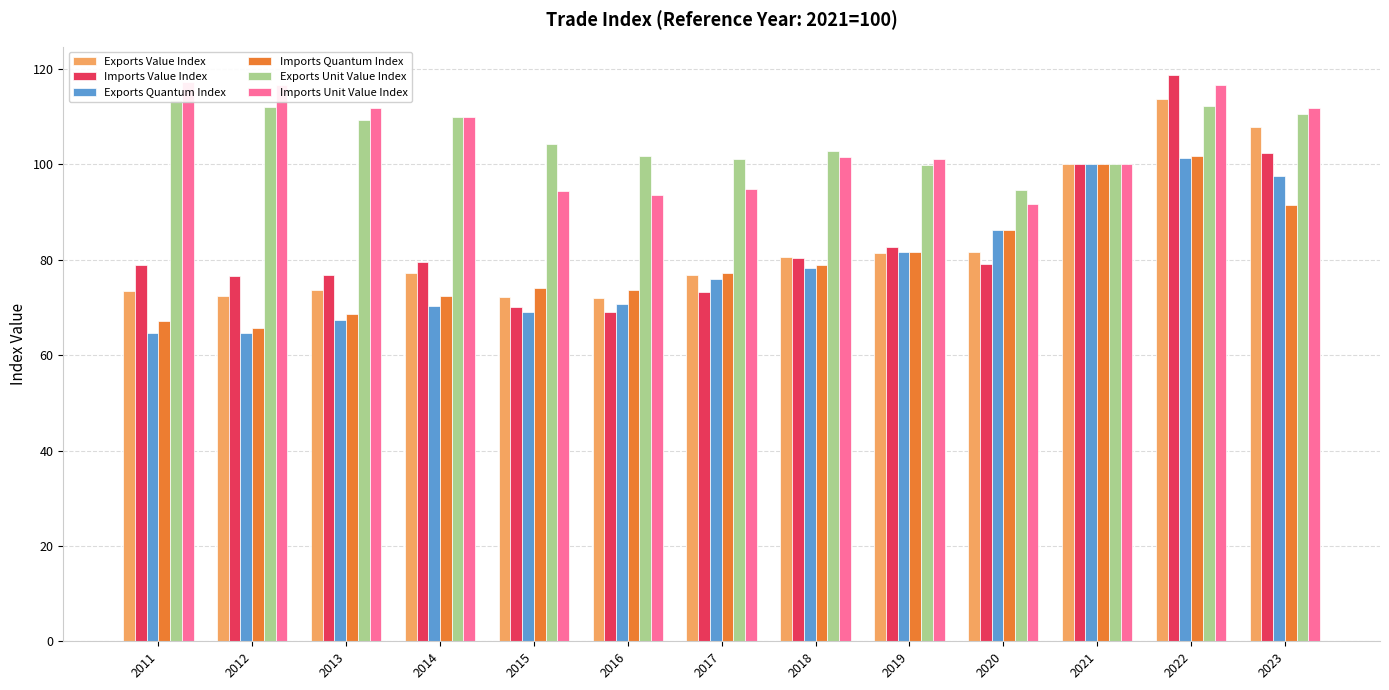

What is the value of the Imports Unit Value Index bar at the 3rd from the left?

111.9